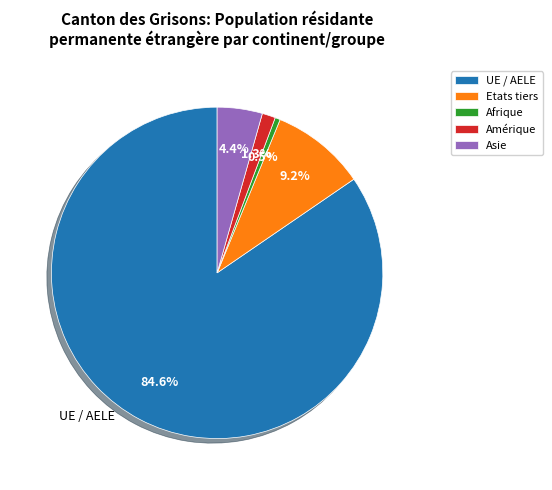

Which category has the smallest portion of the pie?

Afrique